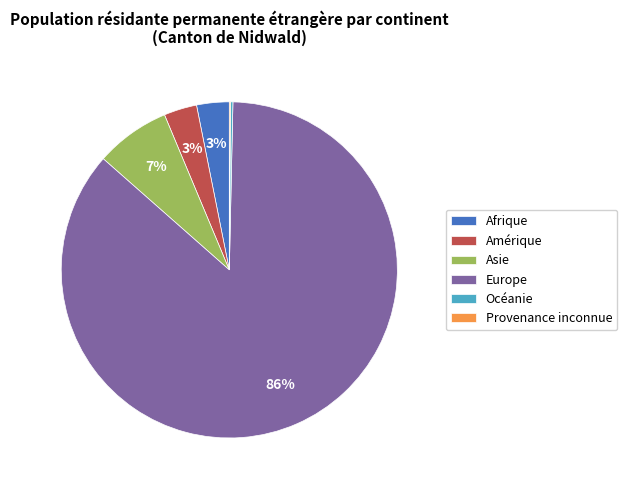

Between Amérique and Asie, which is larger?

Asie